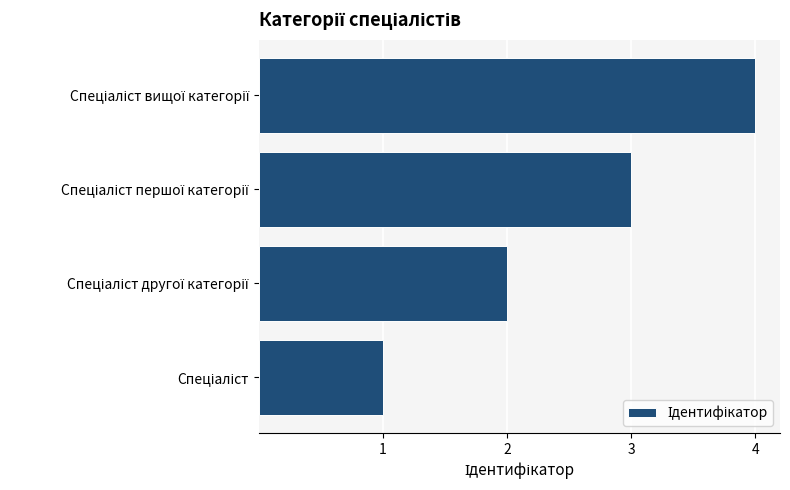

What is the greatest value displayed?

4